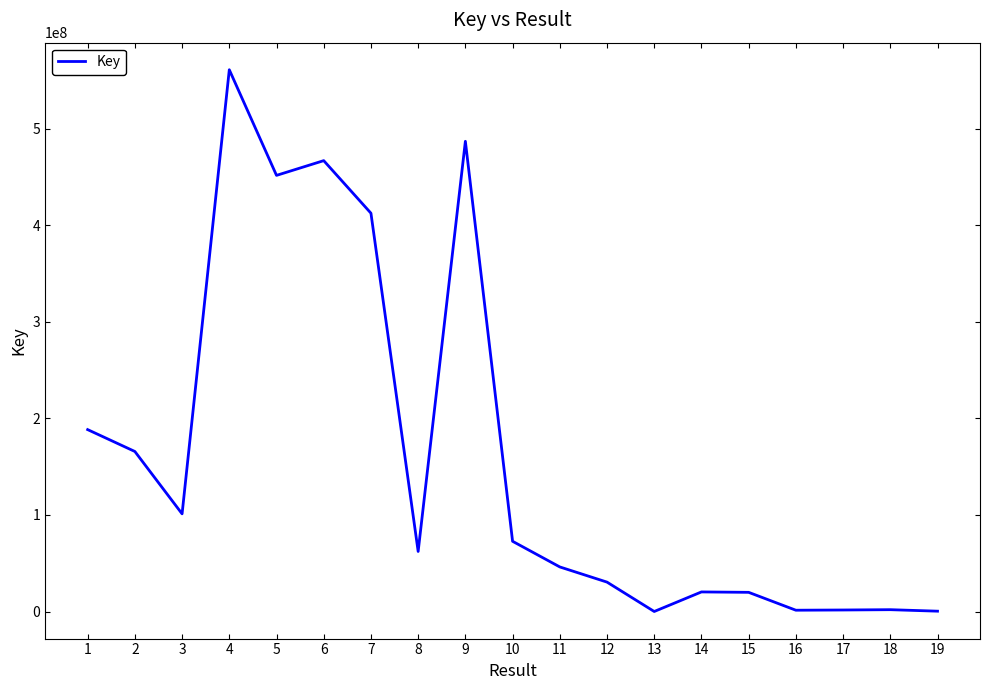

Where is the first local minimum?

3